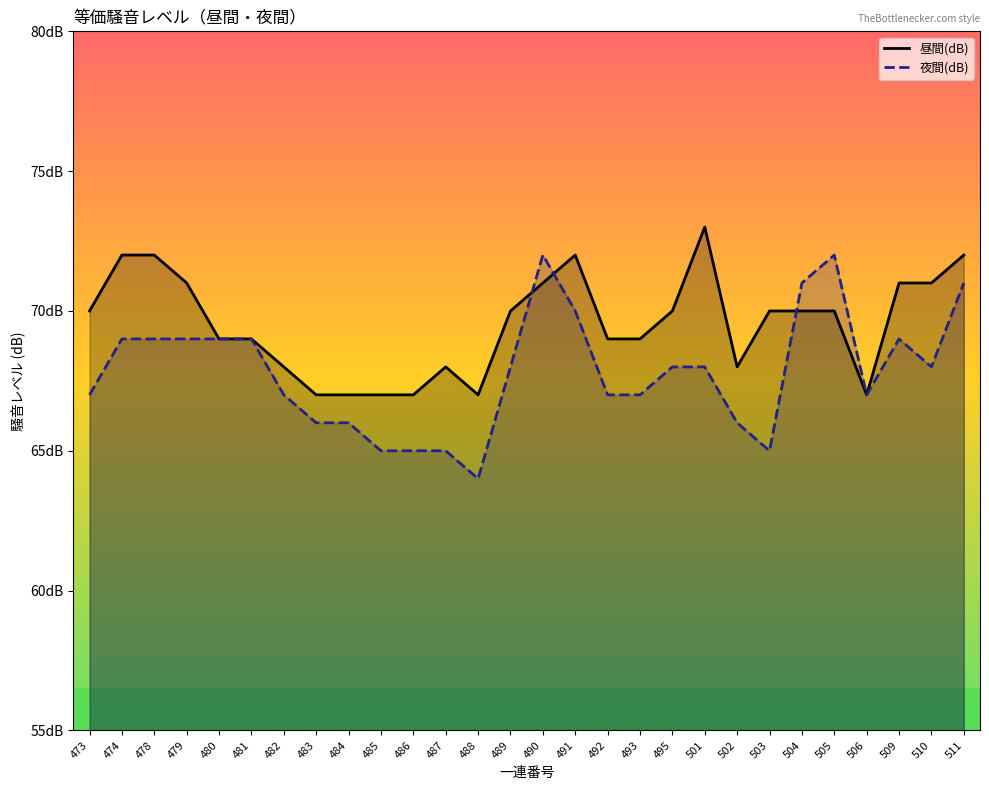

How many data points in 夜間(dB) are less than 68?

13